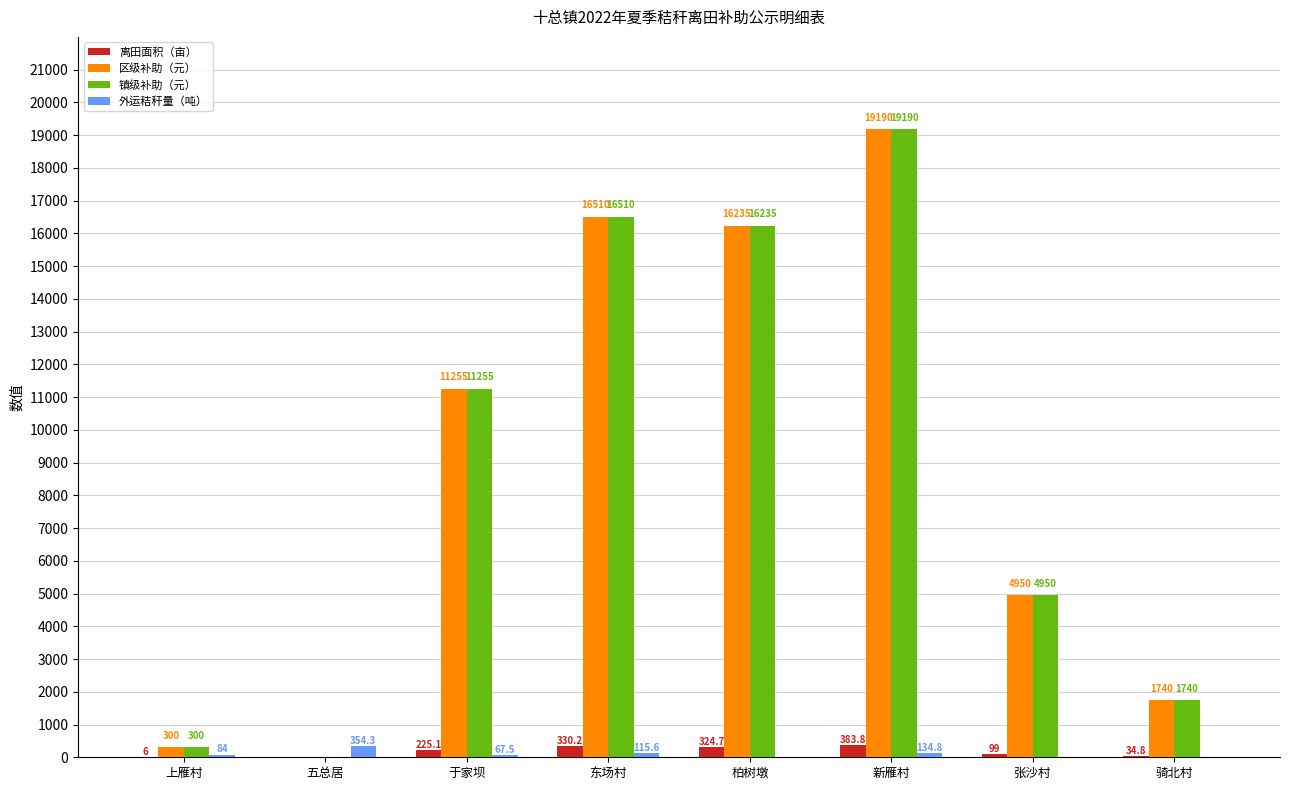

What is the maximum value for 离田面积（亩）?

383.8